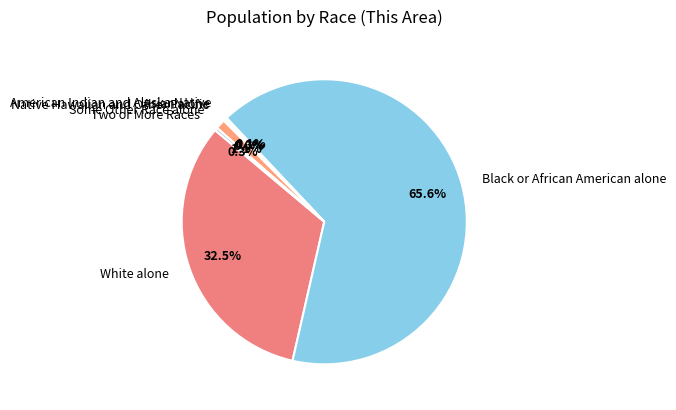

Does Black or African American alone represent more than half of the total?

Yes